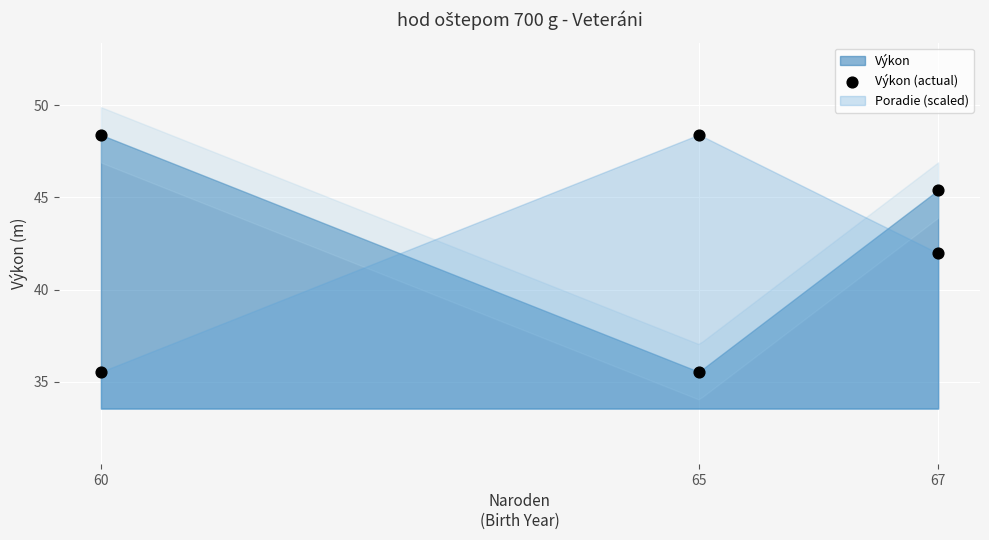

What is the ratio of the value at 65 to the value at 67?

0.8